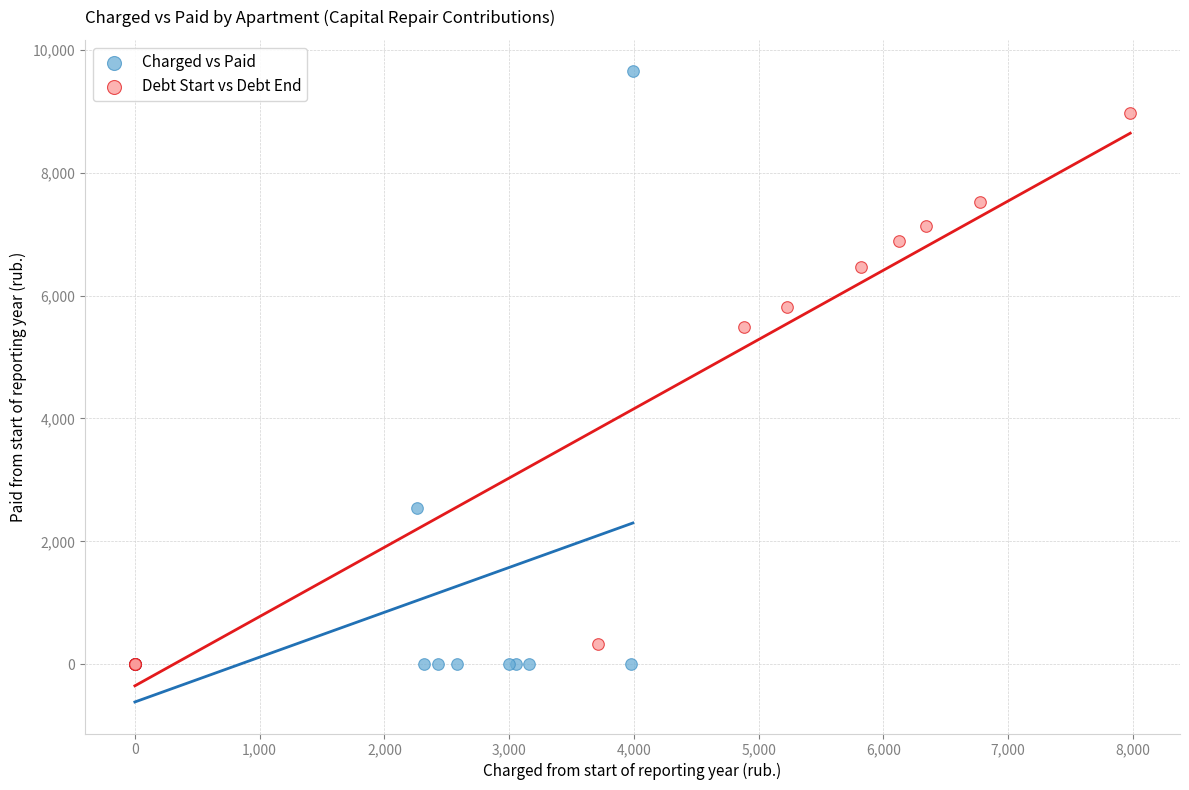

Which series has the widest spread of Y values?

Charged vs Paid